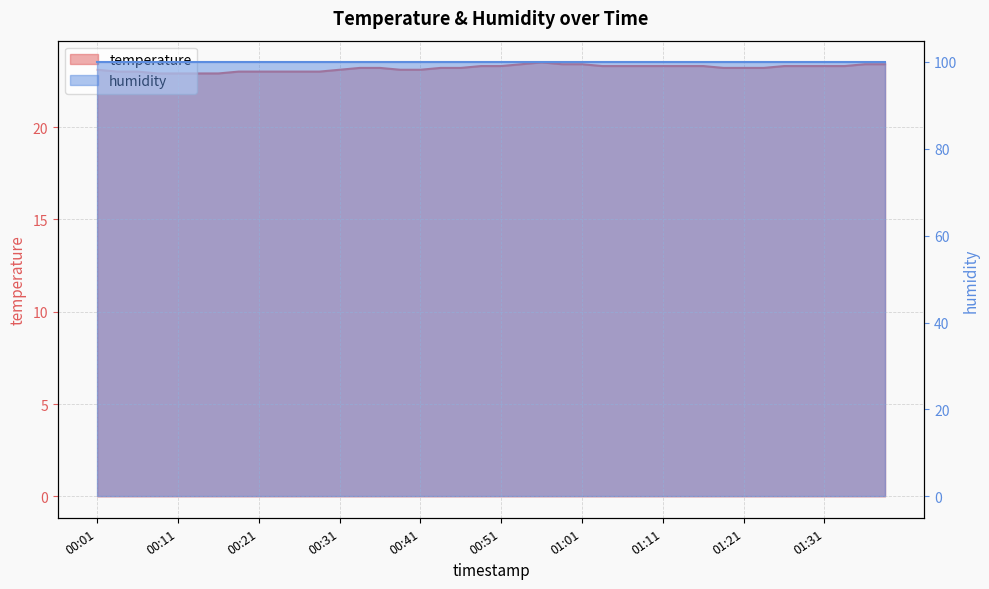

Which label corresponds to the largest value in the chart?

00:56